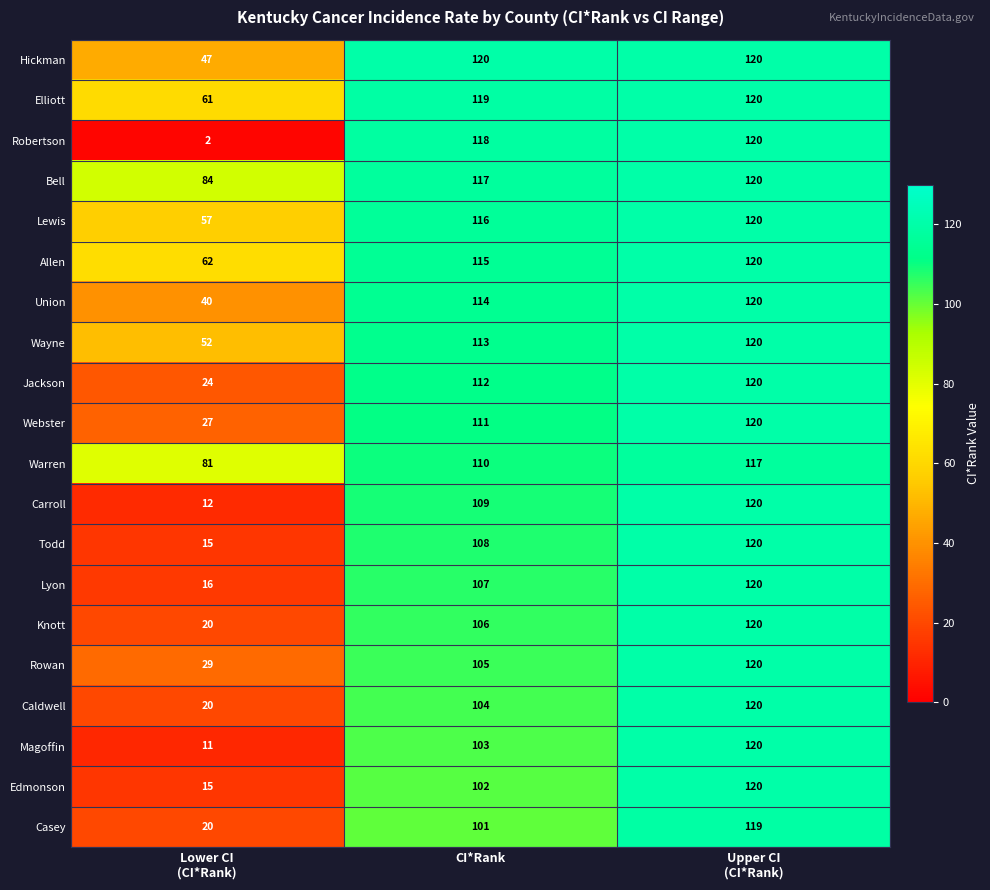

How many data points does each series have?

3